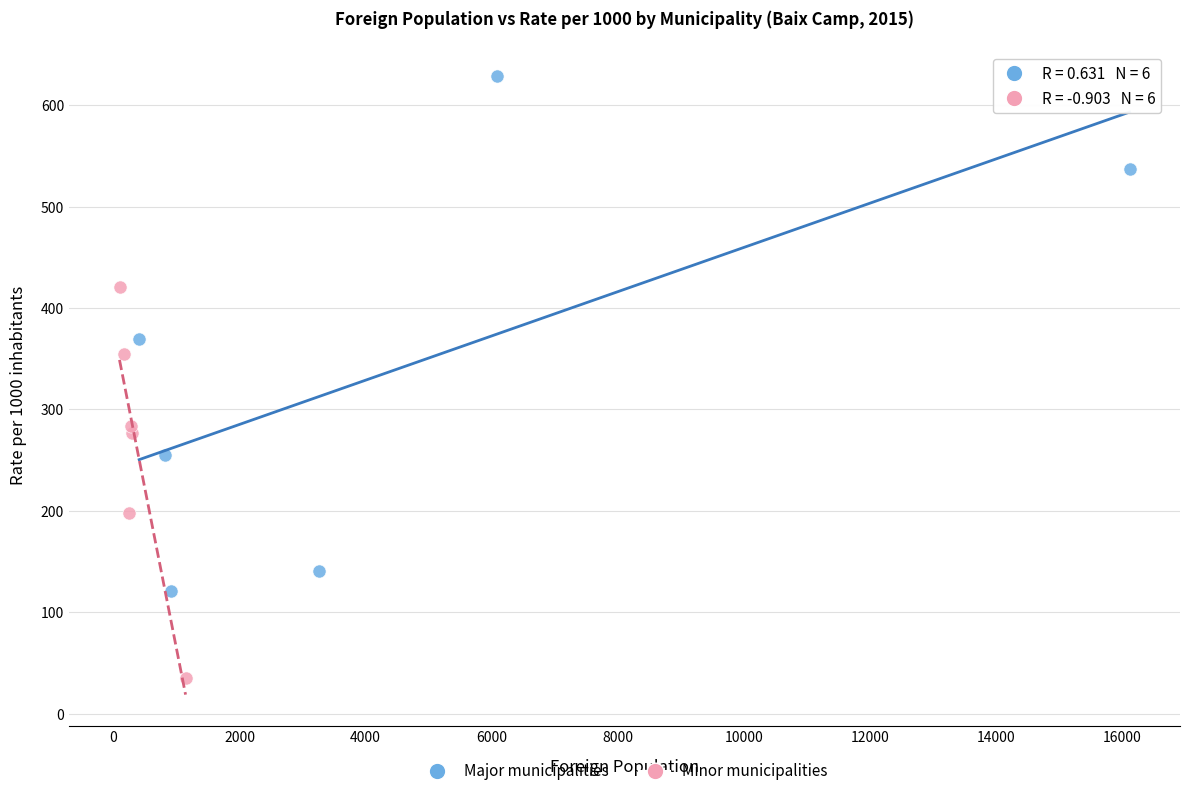

Which series reaches the minimum Y coordinate?

Minor municipalities